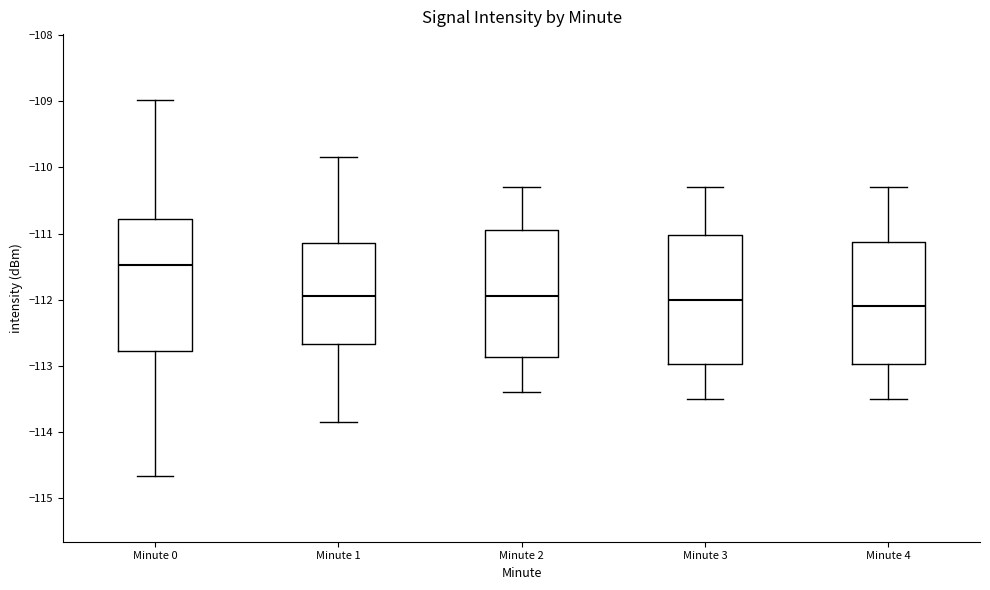

Which box's median line is the highest?

Minute 0